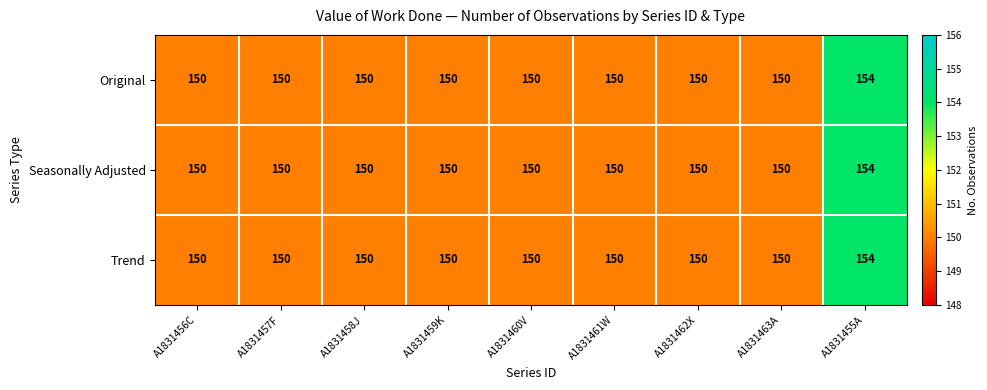

What is the total value across all series at A1831463A?

450